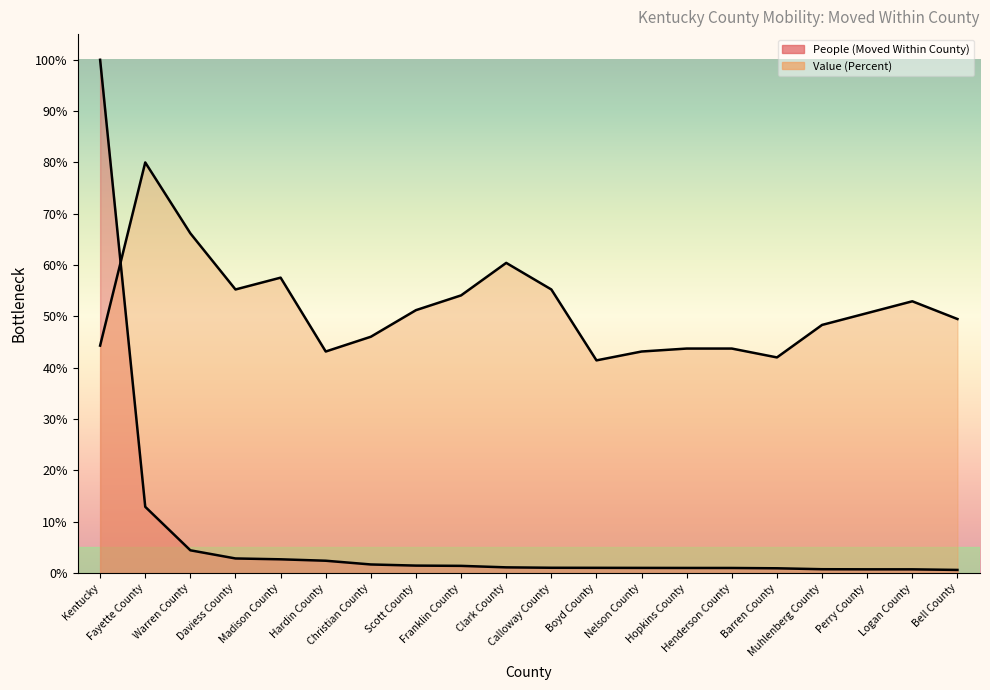

Where do Value (Percent) and People (Moved Within County) first cross each other?

Kentucky and Fayette County